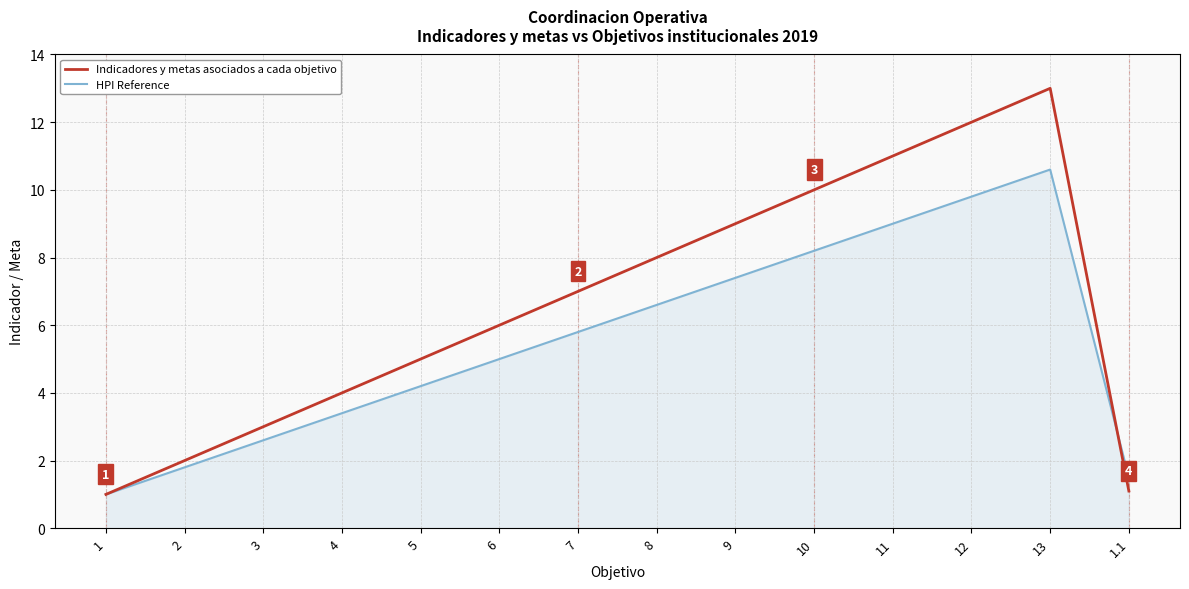

At which category is the sum across all series the highest?

13